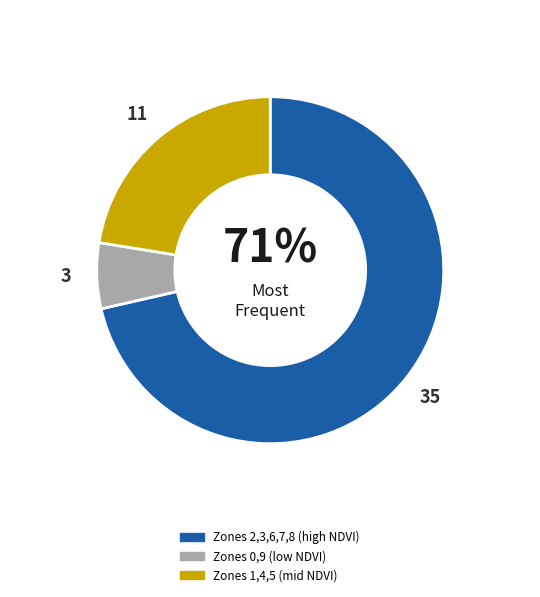

Is there any slice that represents more than half of the pie?

Yes